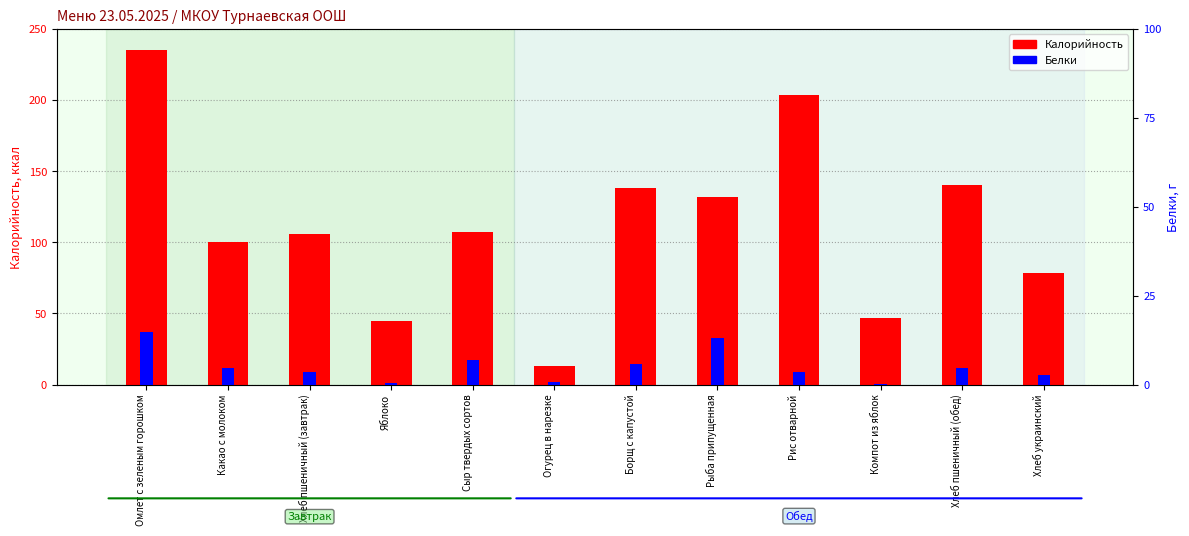

Rank the series by their average value, from lowest to highest.

Белки, Калорийность